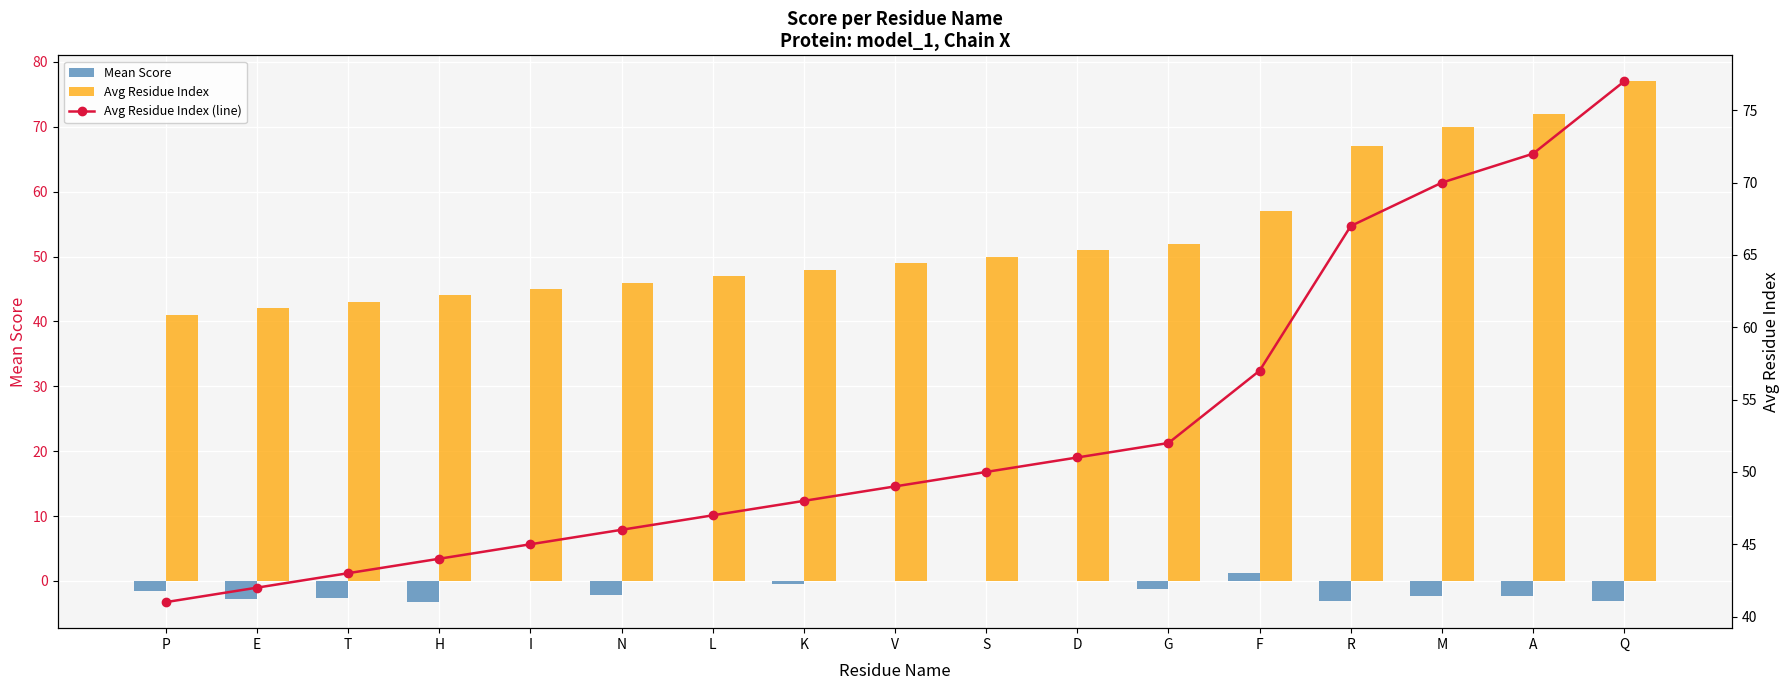

Rank the series at E from highest to lowest value.

Avg Residue Index, Avg Residue Index (line), Mean Score